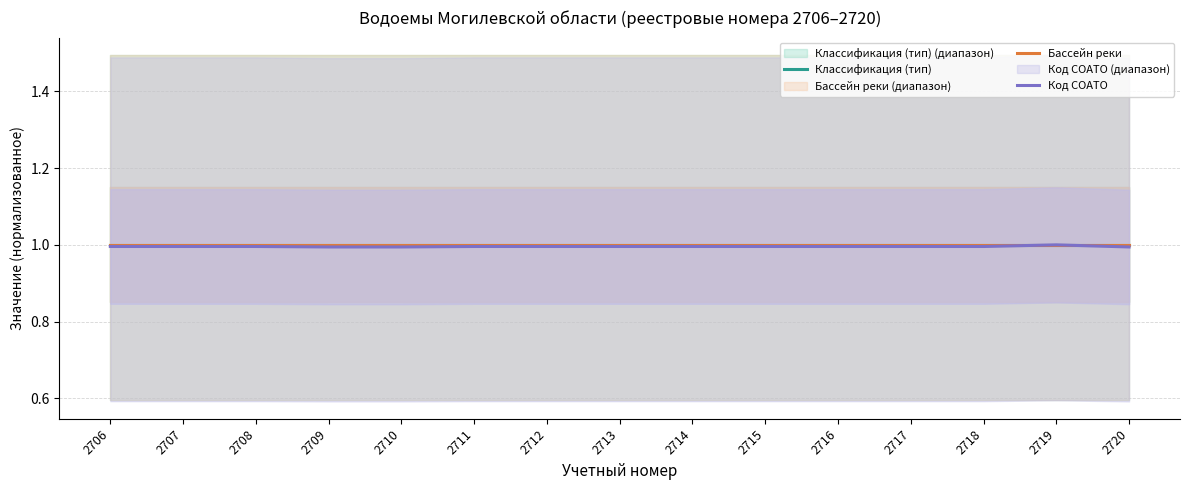

What are all the series names shown in the legend?

Классификация (тип), Бассейн реки, Код СОАТО